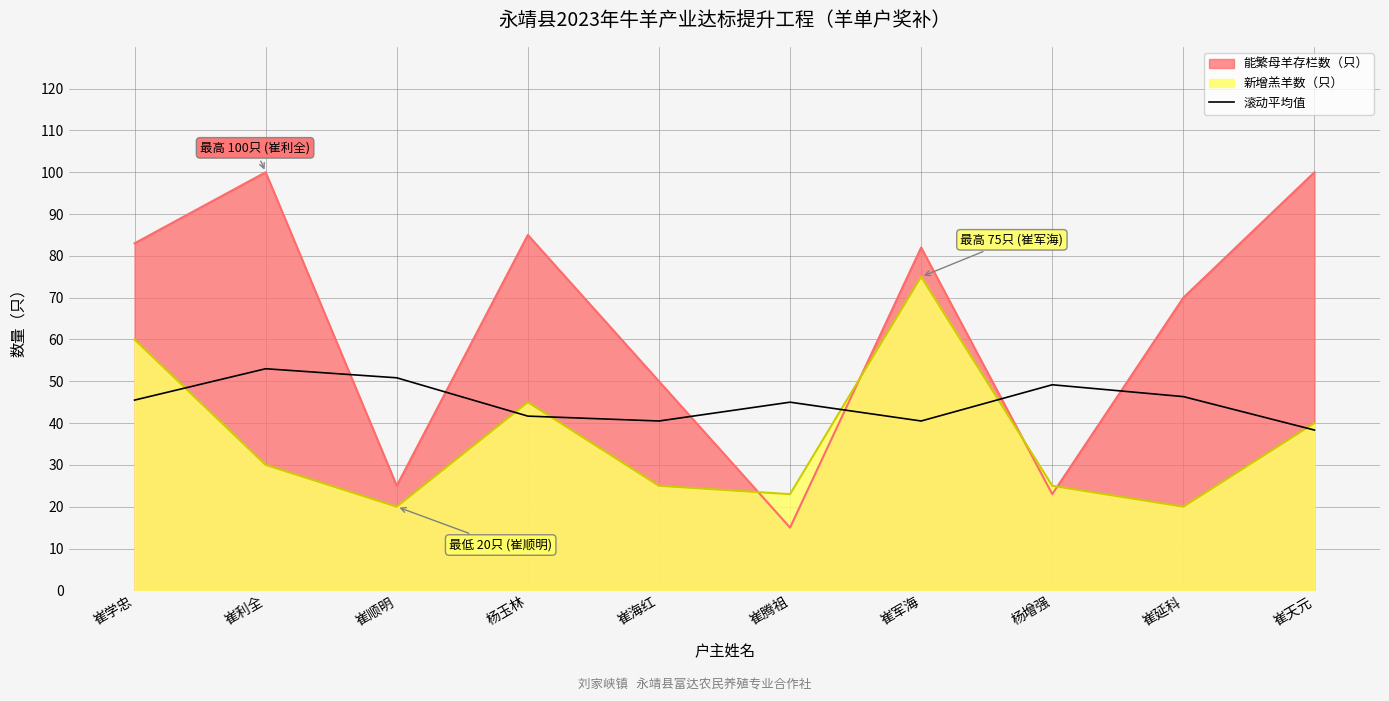

What is the maximum value shown in the chart?

100.0